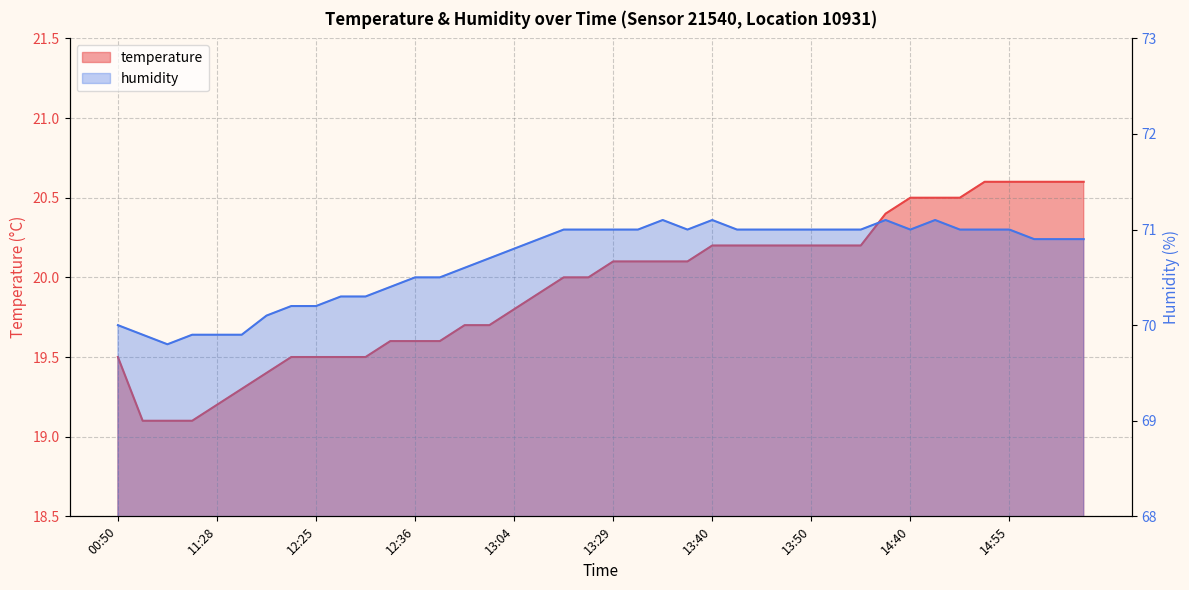

True or false: temperature and humidity cross at least once.

False